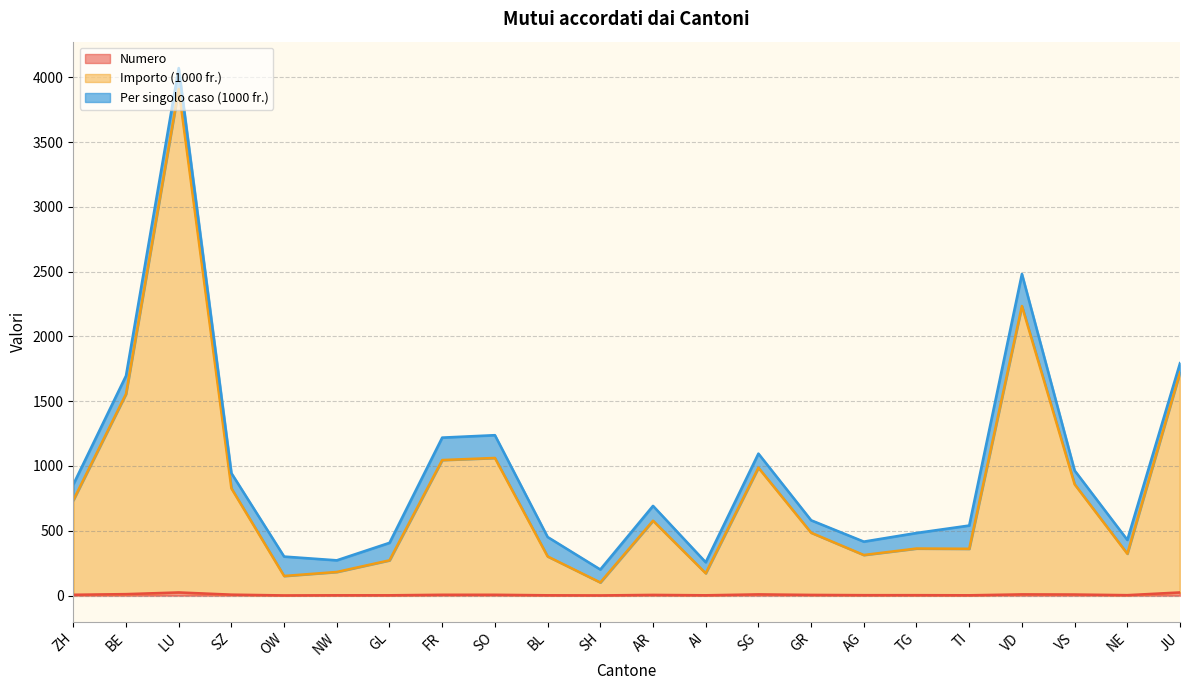

At which label is Importo (1000 fr.) closest to 2005?

VD